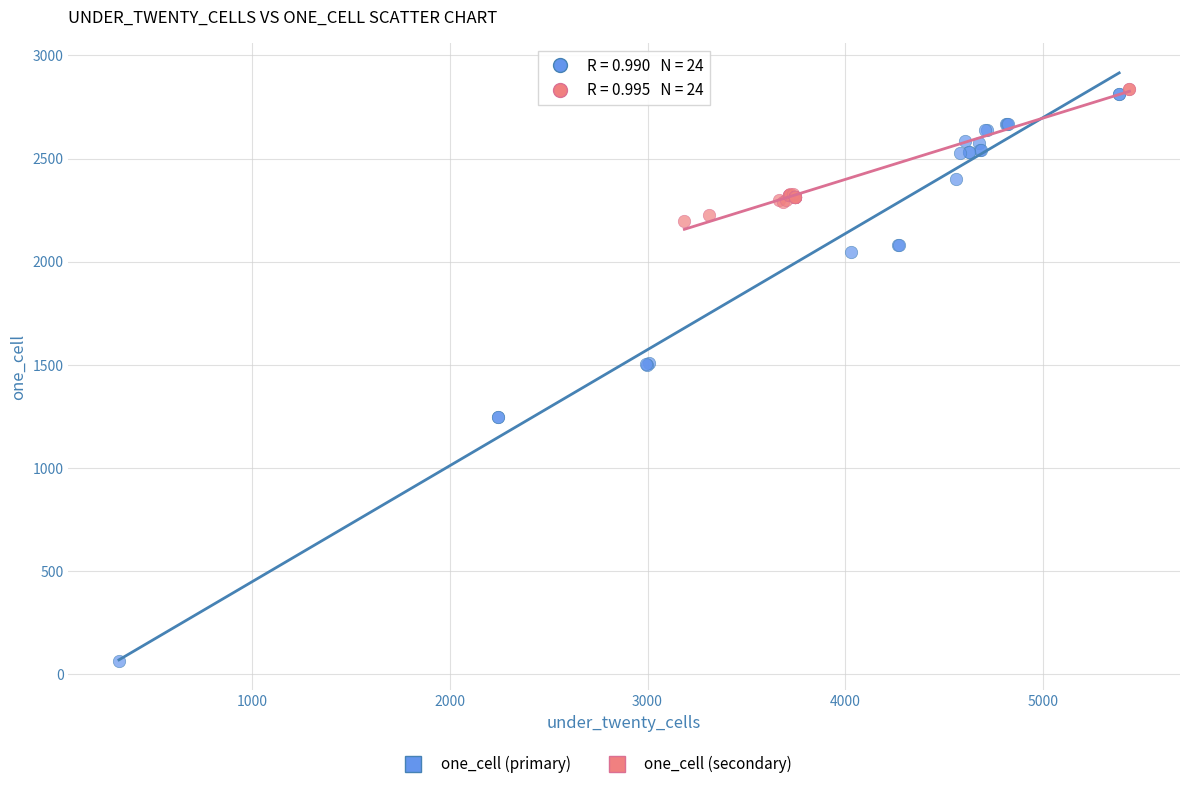

Which series has the widest spread of Y values?

one_cell (primary)